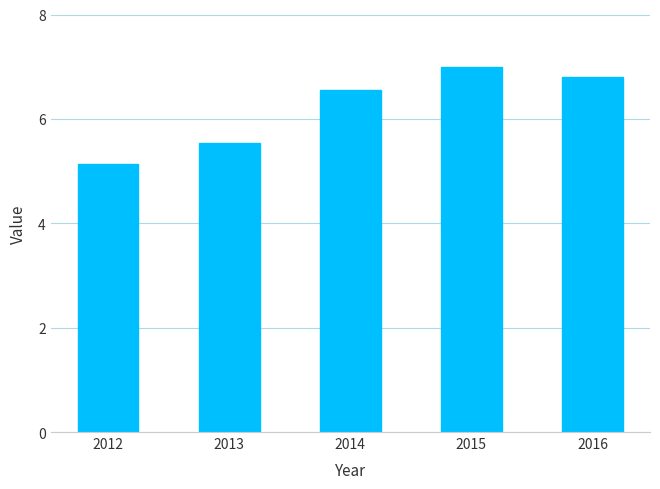

The value at 2014 is 6.5. True or false?

True